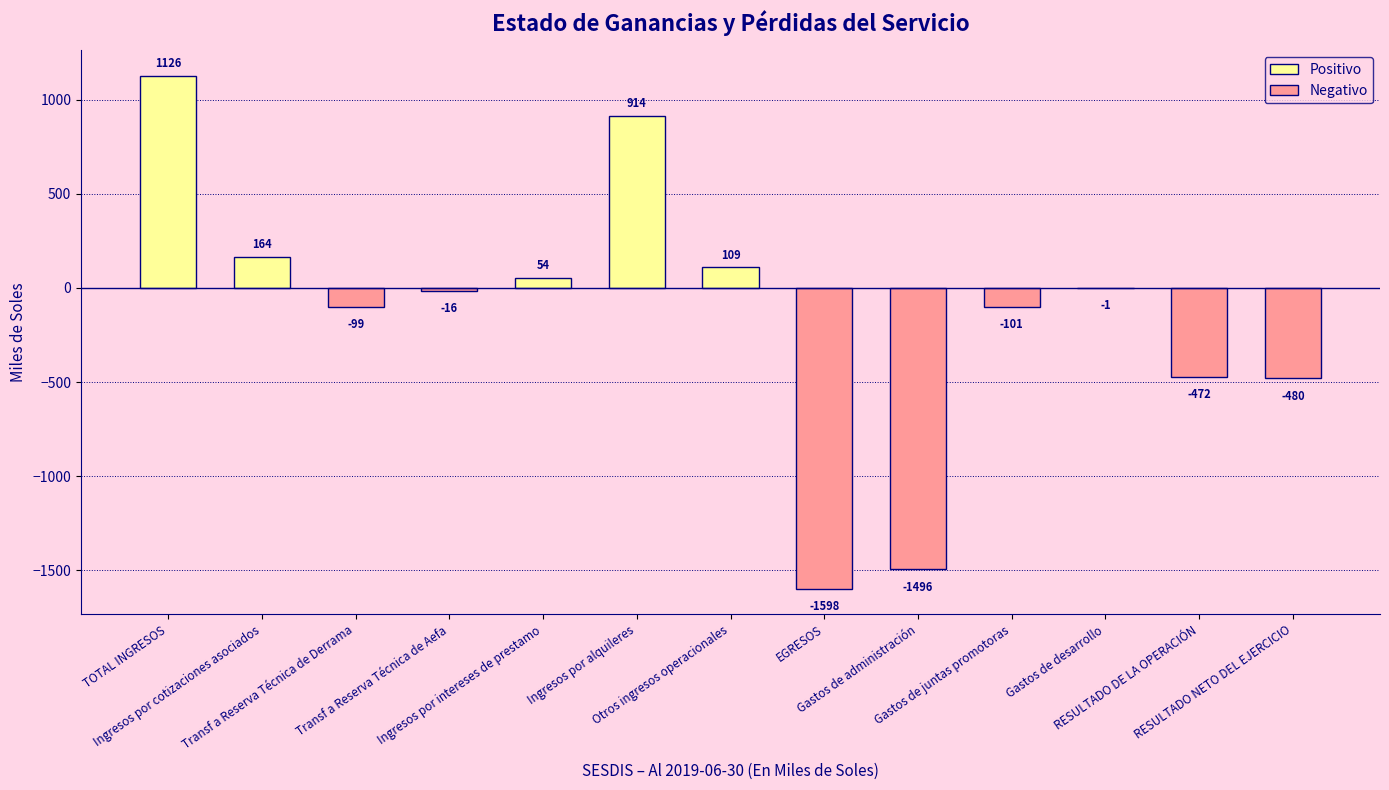

How many values are above zero?

5